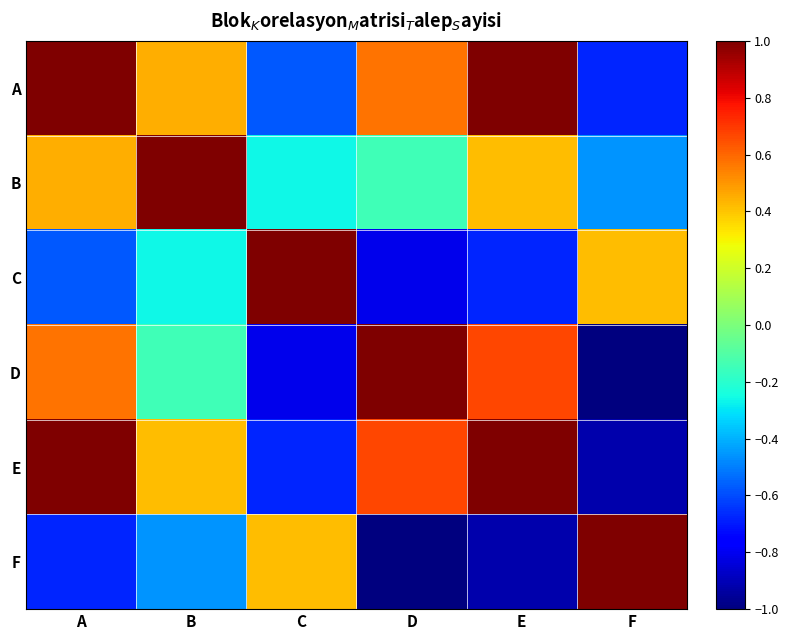

At A, list the series in order from smallest to largest.

F, C, B, D, A, E